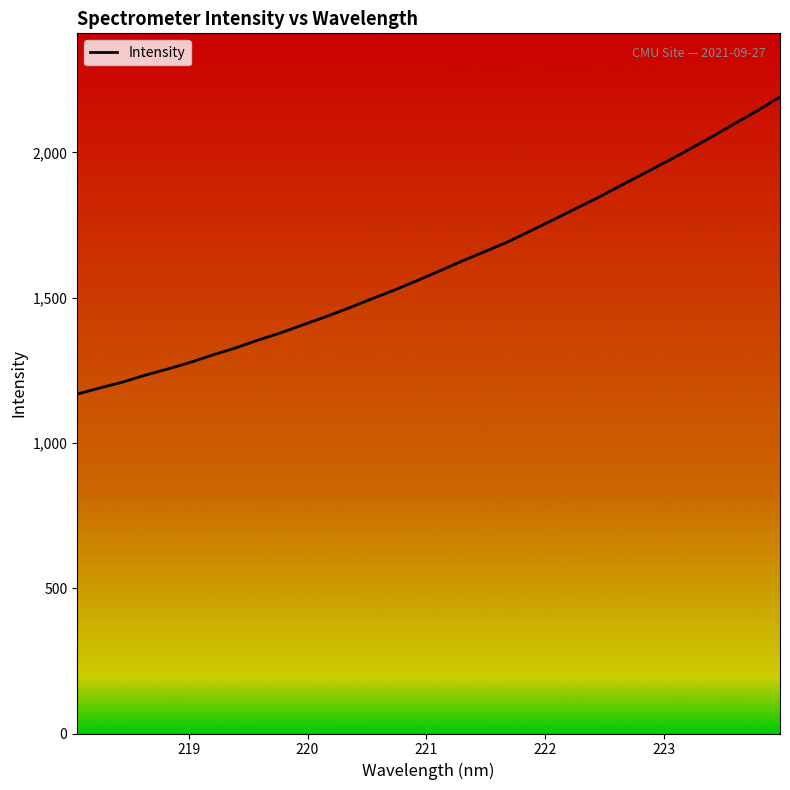

What is the maximum value shown in the chart?

2190.7